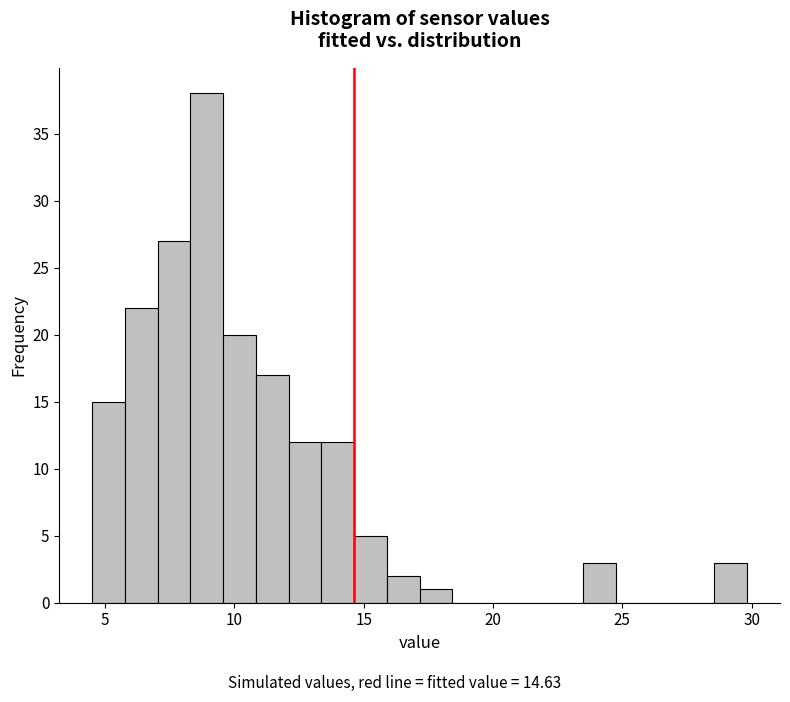

Around what value on the x-axis is the tallest bar? Give the approximate position of its centre, as read against the axis.

9.0